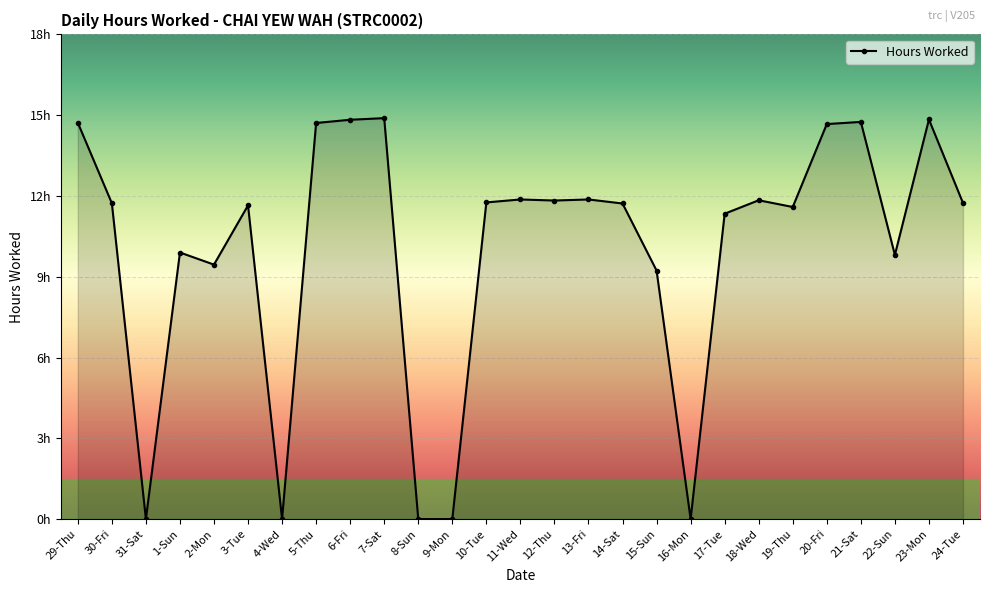

True or false: the data shows 8.9 at 21-Sat.

False